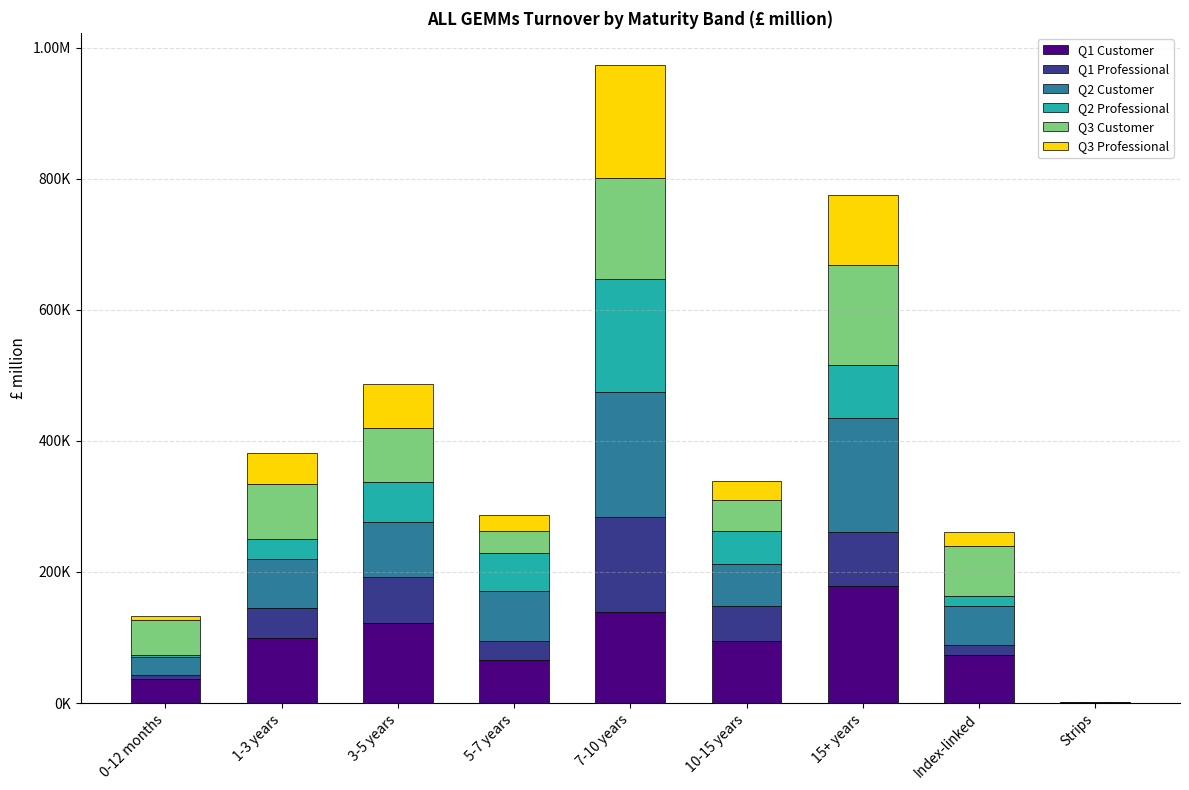

What is the total value across all series at Strips?

834.0